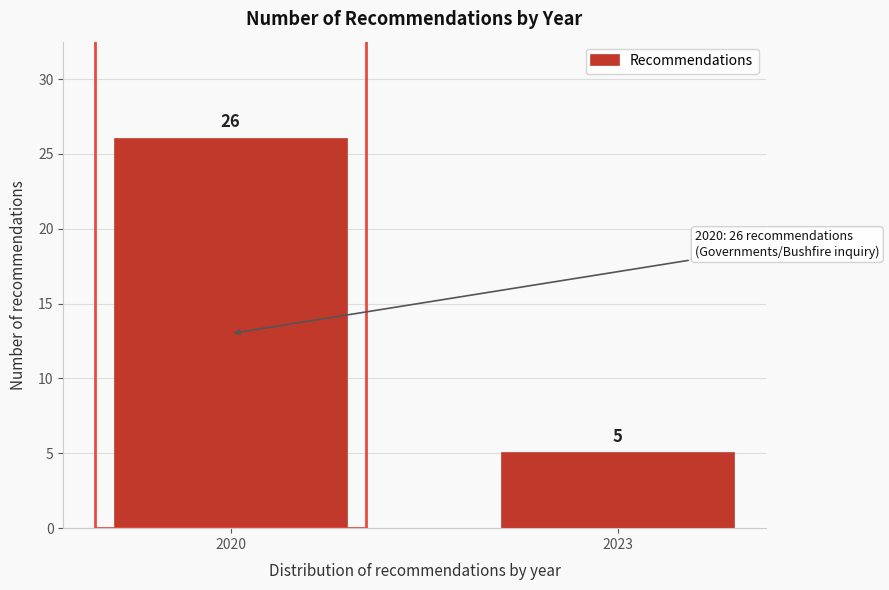

Reading left to right, transcribe all the data shown in this chart.

26	5